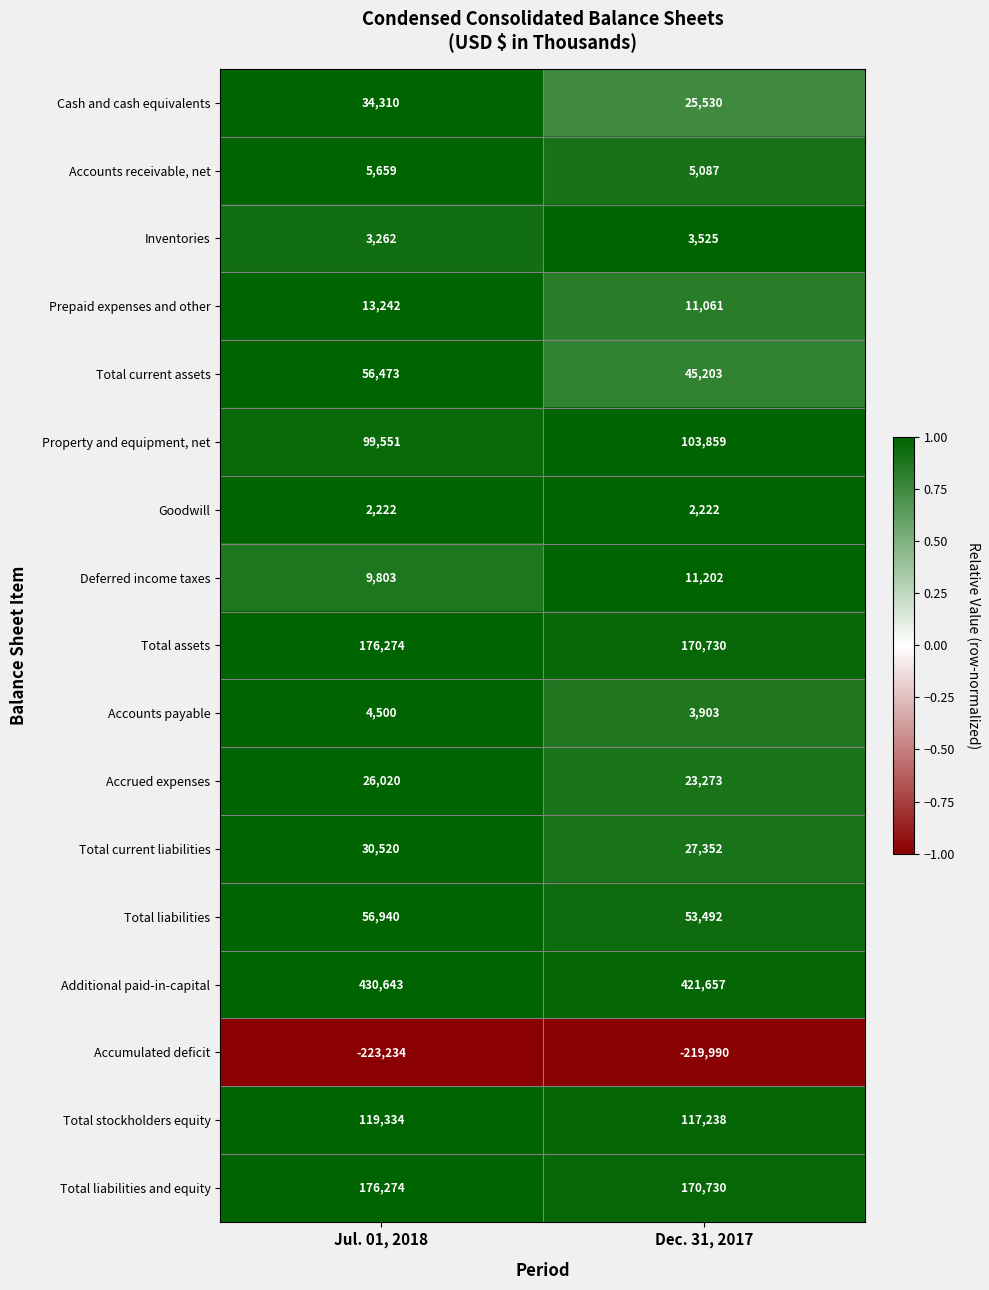

How many data points does each series have?

2